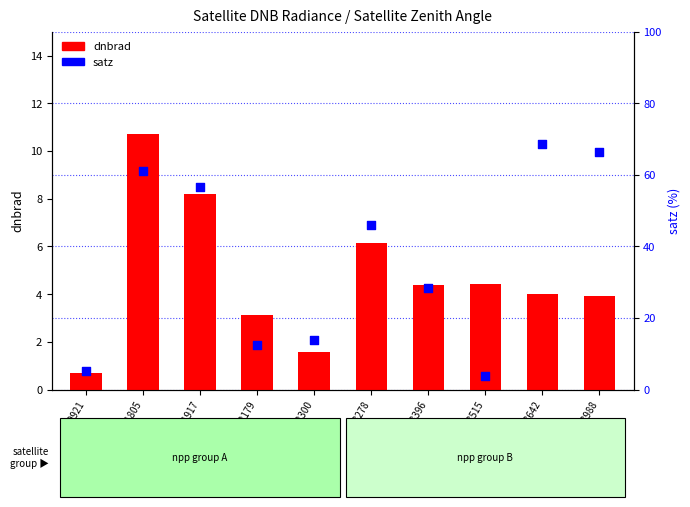

Which series contains the highest Y value?

satz